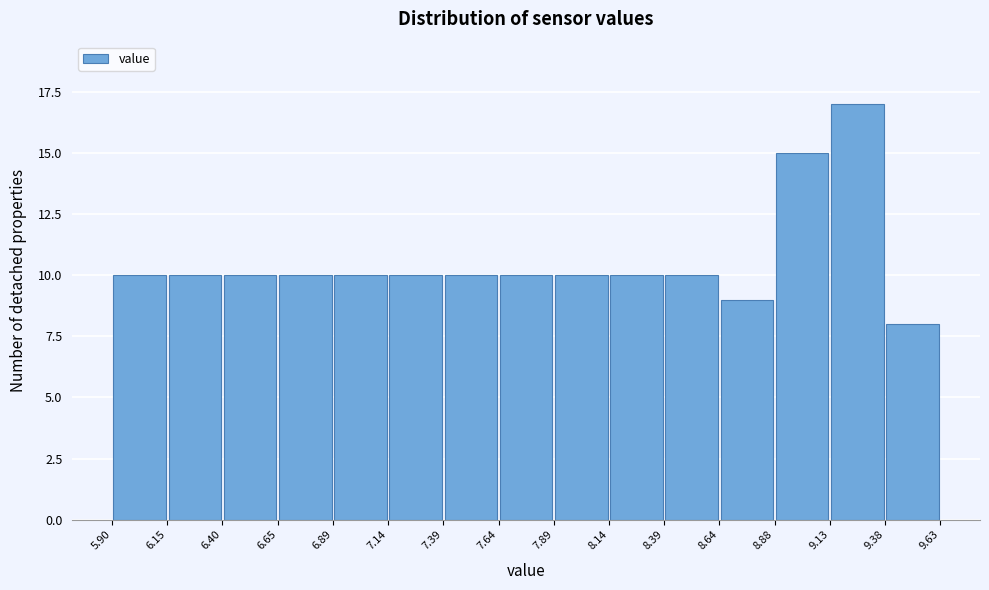

Over which range of the x-axis is the bar tallest?

9.13 to 9.38